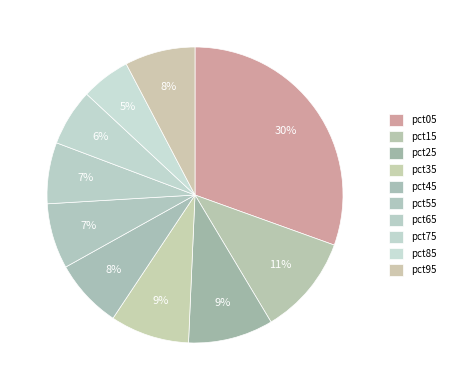

Rank the categories by value from lowest to highest.

pct85, pct75, pct65, pct55, pct45, pct95, pct35, pct25, pct15, pct05